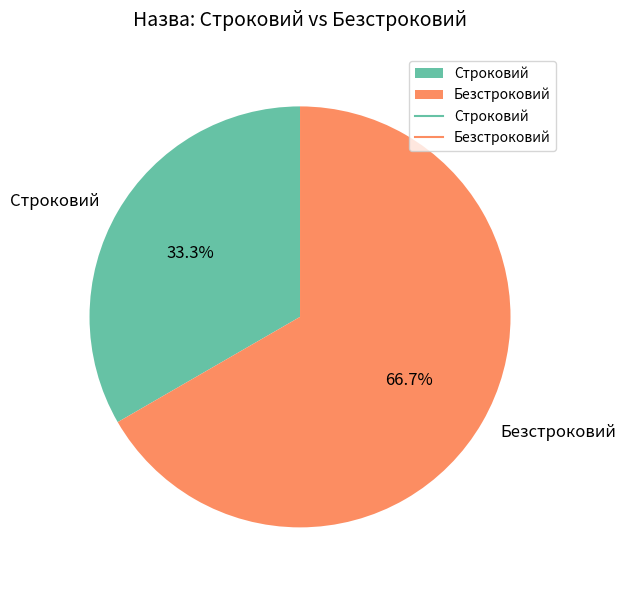

Rank the categories by value from lowest to highest.

Строковий, Безстроковий